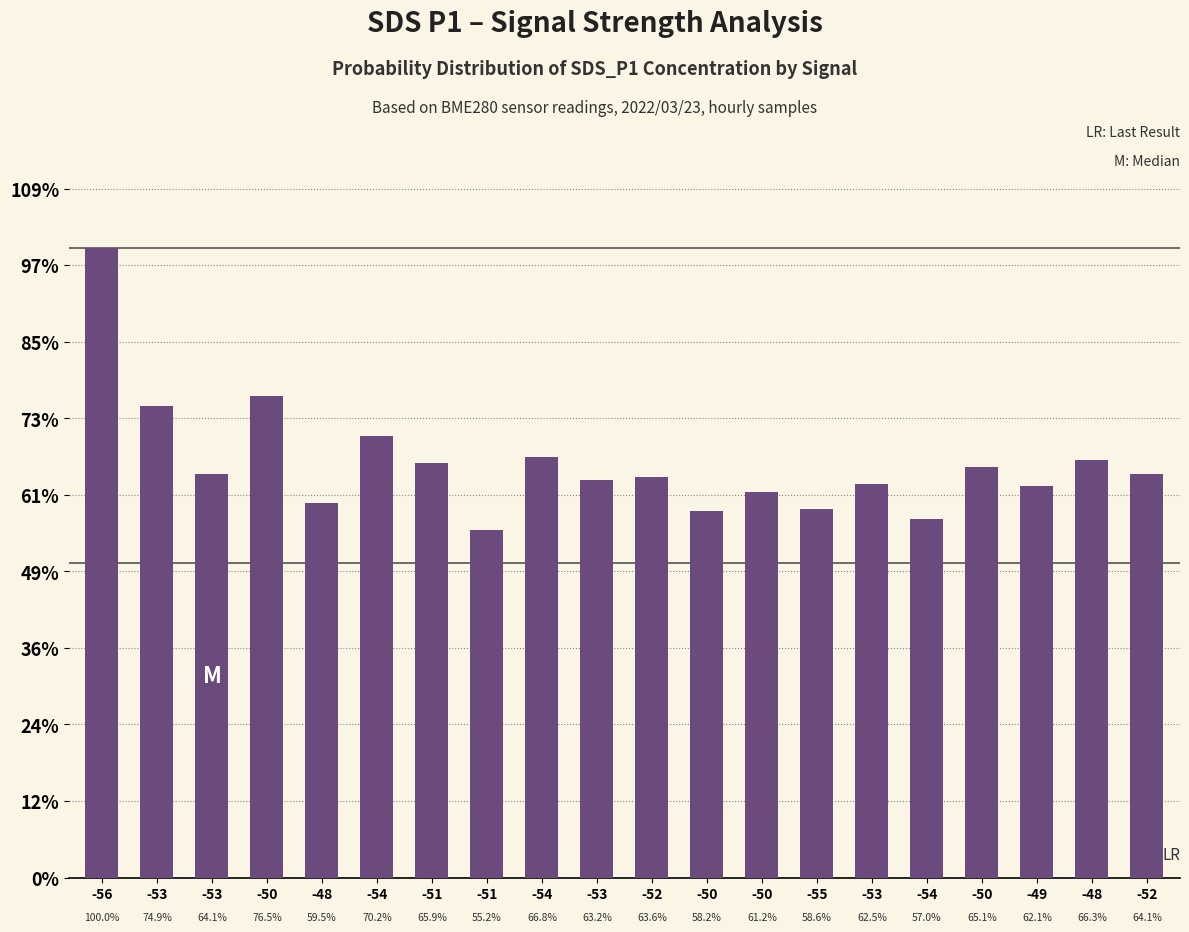

Reading left to right, what are all the values shown in this chart?

-56=82.2	-53=61.6	-53=52.7	-50=62.9	-48=48.9	-54=57.7	-51=54.2	-51=45.4	-54=54.9	-53=52.0	-52=52.3	-50=47.9	-50=50.3	-55=48.2	-53=51.4	-54=46.9	-50=53.6	-49=51.1	-48=54.5	-52=52.7